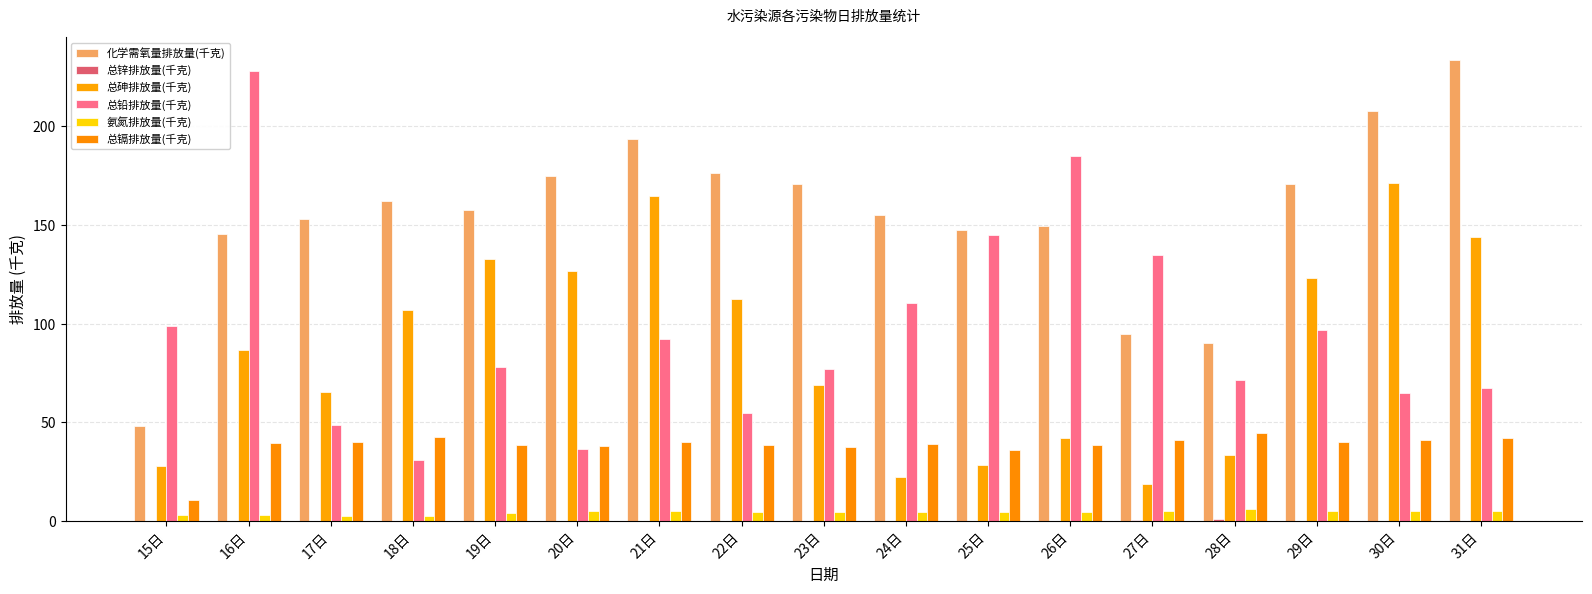

How many groups of bars are there?

17